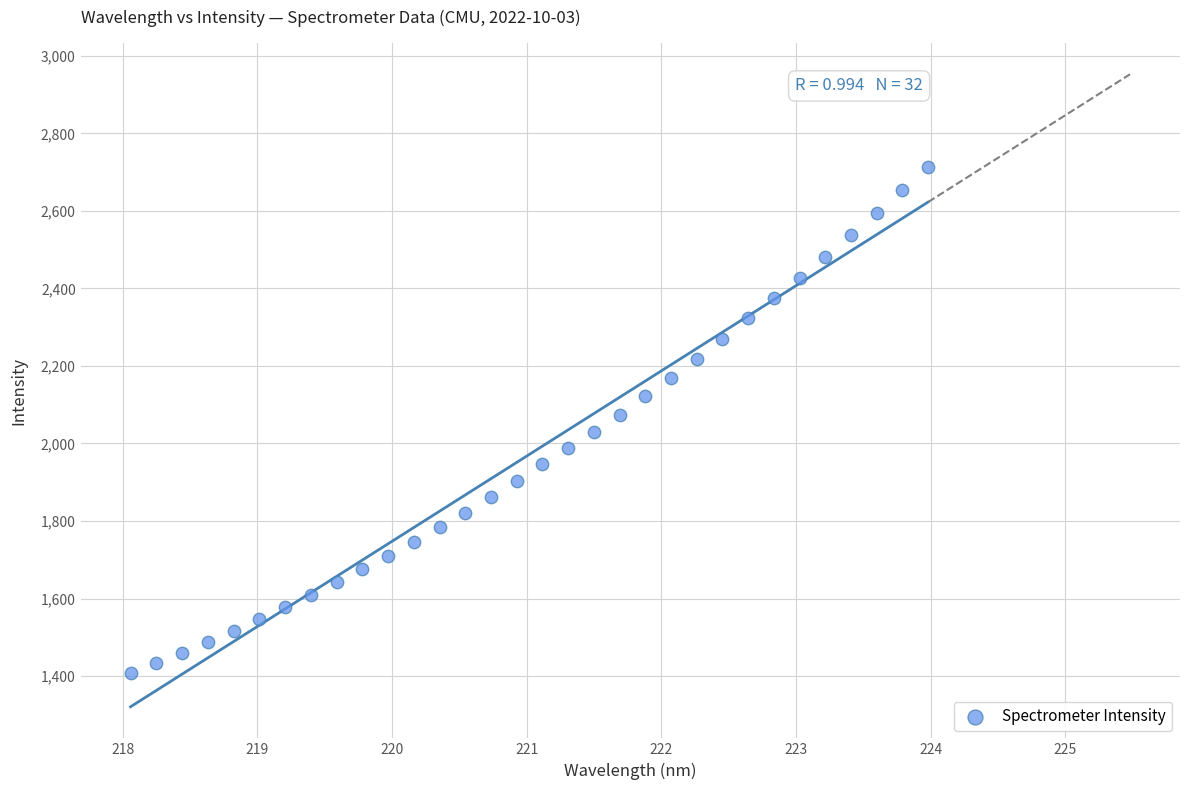

What is the range of X values (max minus min)?

5.9